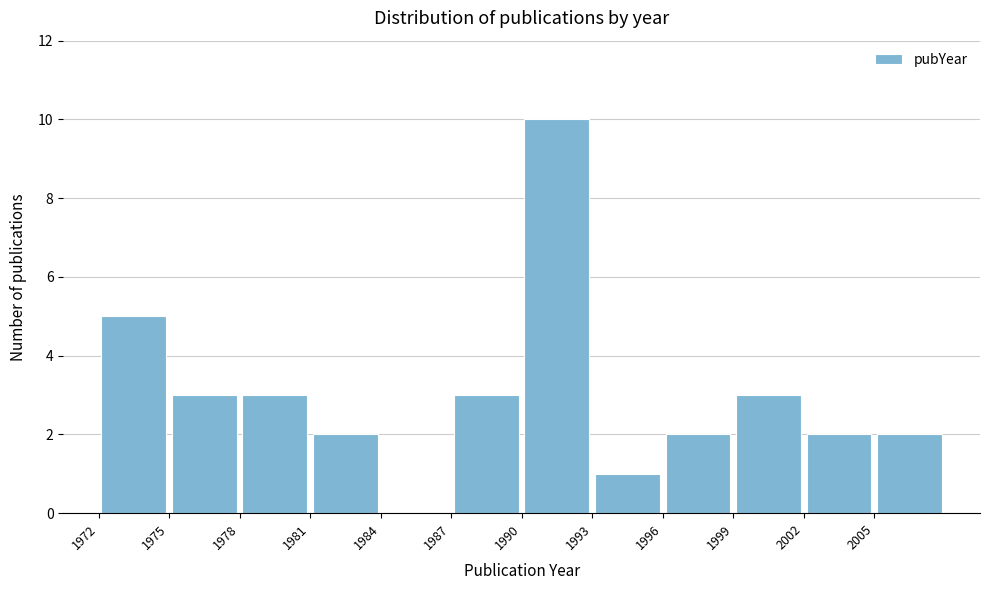

Reading left to right, transcribe this chart: for each bar, give the range it covers on the x-axis and its height. The values are not printed on the chart, so give them approximately, as read against the axis.

1972 to 1975: 5
1975 to 1978: 3
1978 to 1981: 3
1981 to 1984: 2
1984 to 1987: 0
1987 to 1990: 3
1990 to 1993: 10
1993 to 1996: 1
1996 to 1999: 2
1999 to 2002: 3
2002 to 2005: 2
2005 to 2008: 2